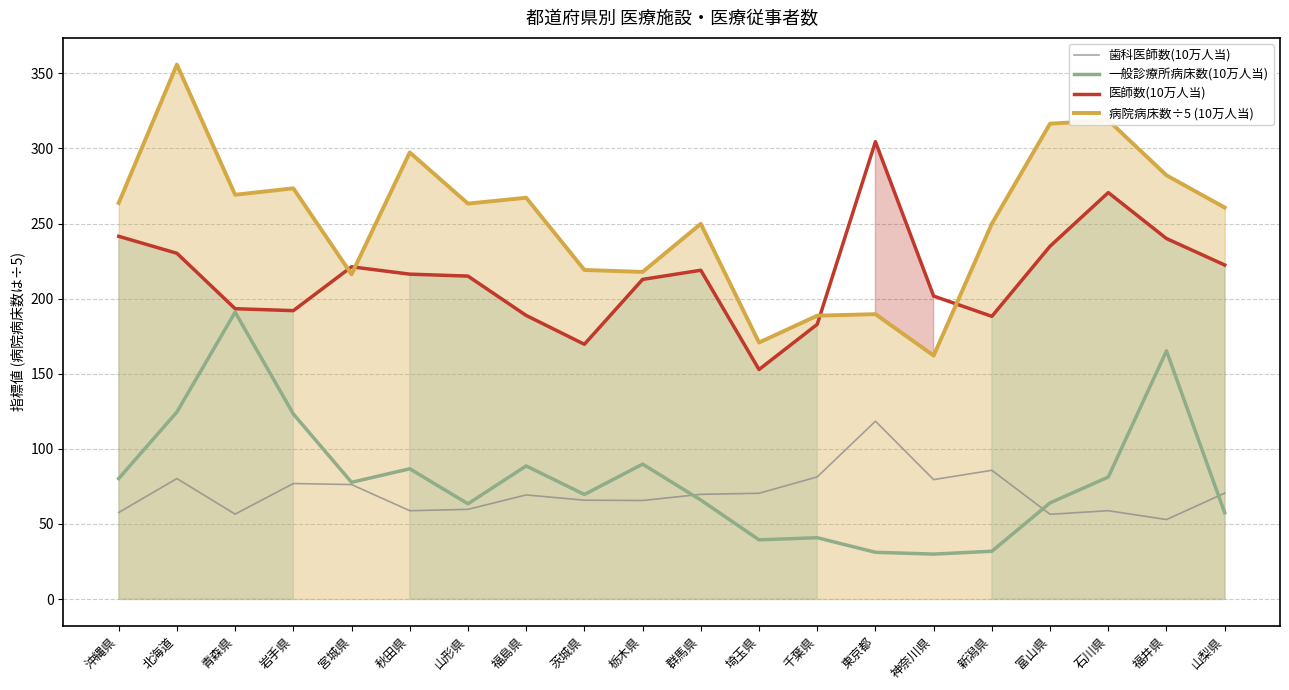

Which category has the highest value across all series?

北海道